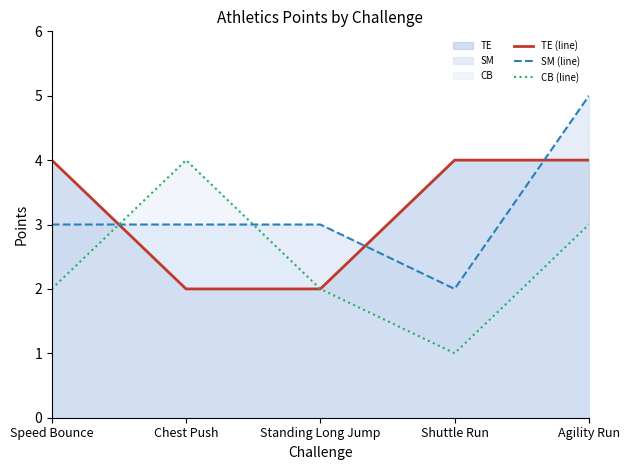

Where is the first local maximum for CB (line)?

Chest Push